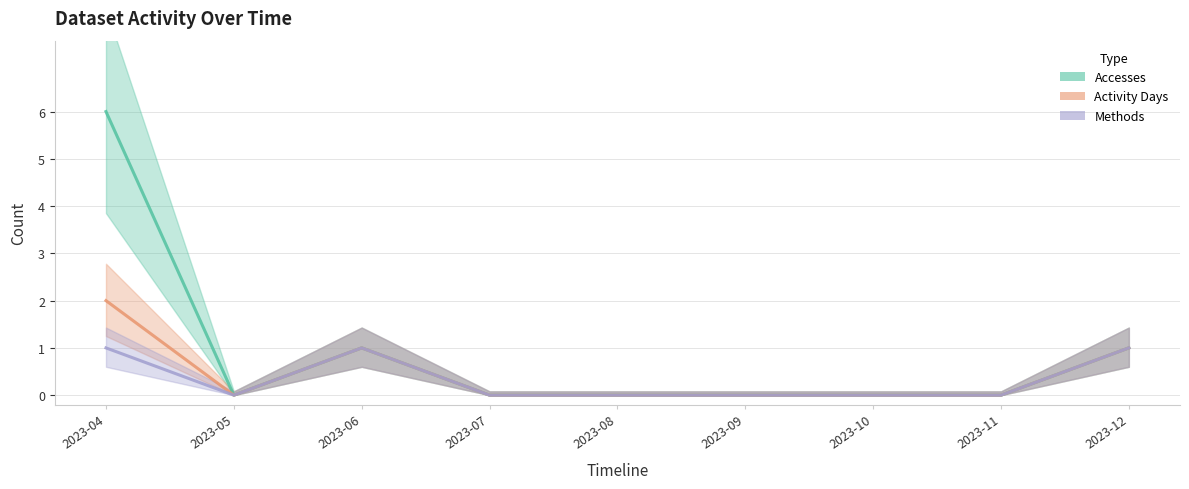

Rank the series at 2023-10 from highest to lowest value.

Accesses, Activity Days, Methods